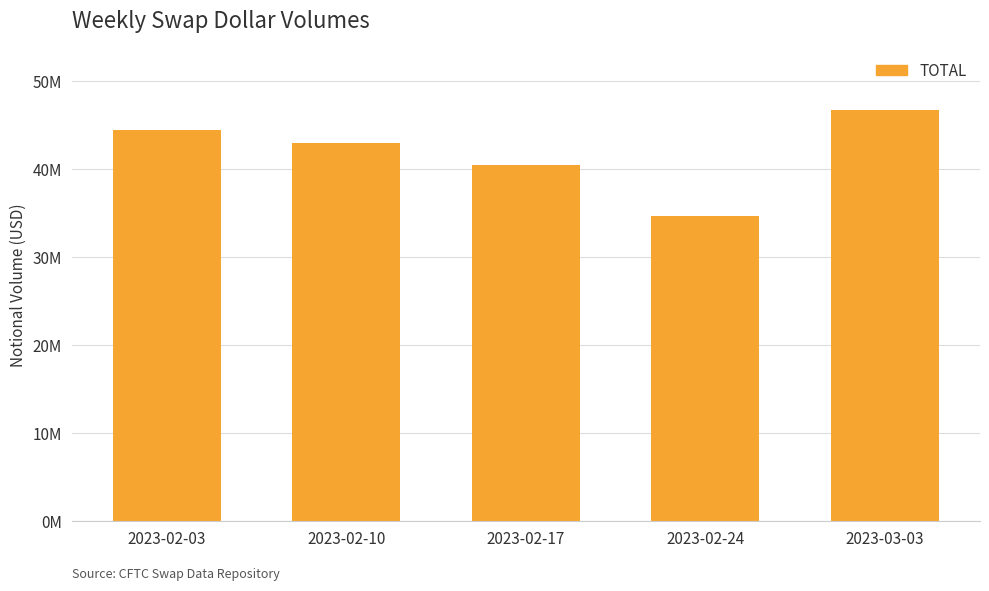

Rank the categories by value from lowest to highest.

2023-02-24, 2023-02-17, 2023-02-10, 2023-02-03, 2023-03-03